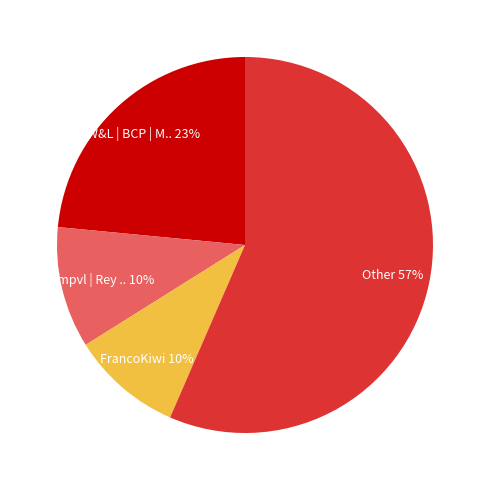

Is there any slice that represents more than half of the pie?

Yes